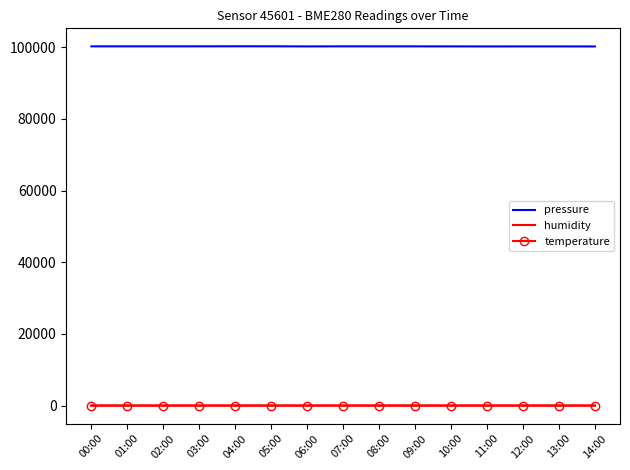

Which series has the largest total across all categories?

pressure